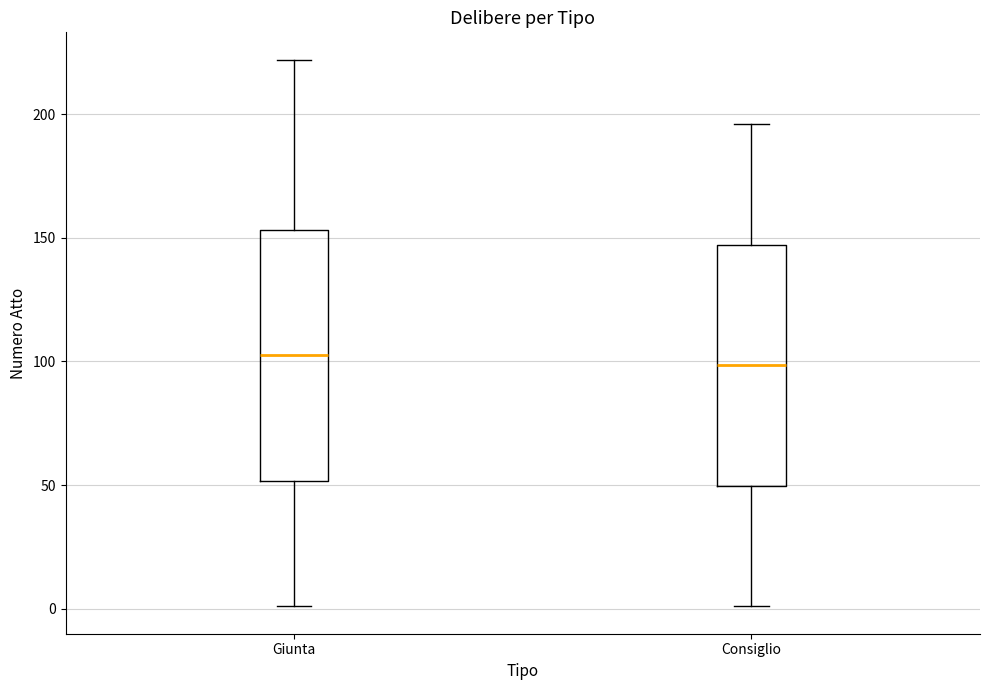

Reading left to right, transcribe this box plot: for each box, give where its median line is, the range the box spans, and where its two whiskers end, as read against the y-axis. The values are not printed on the chart, so give them approximately, as read against the axis.

Giunta: median 105, box 50 to 155, whiskers 0 to 220
Consiglio: median 100, box 50 to 145, whiskers 0 to 195